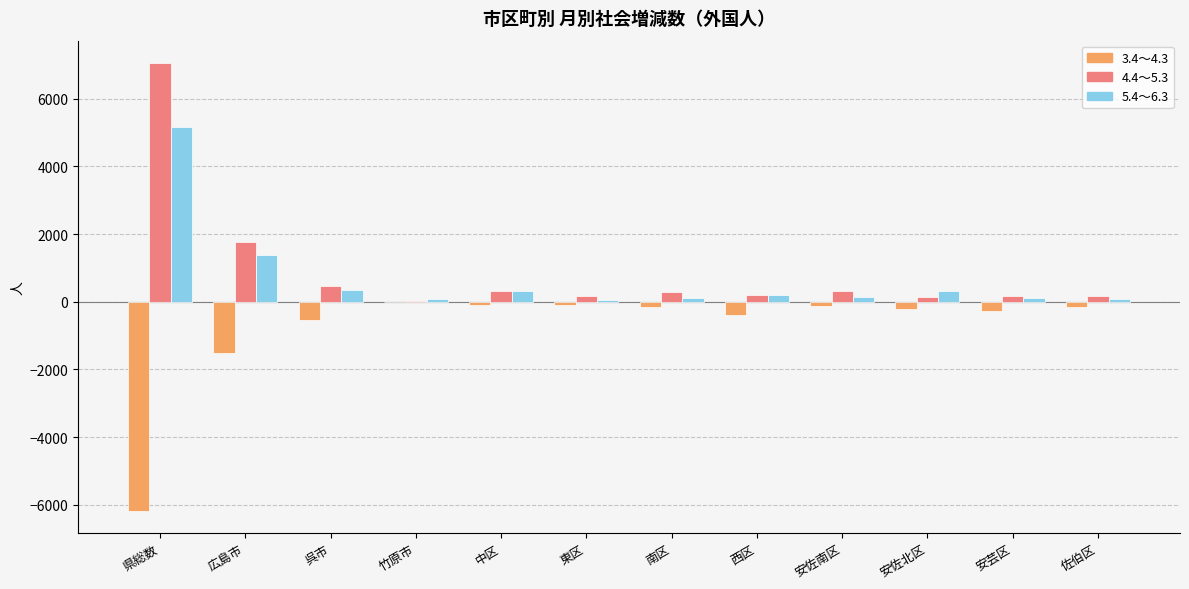

What is the sum of the 4.4～5.3 values at 竹原市 and 県総数?

7060